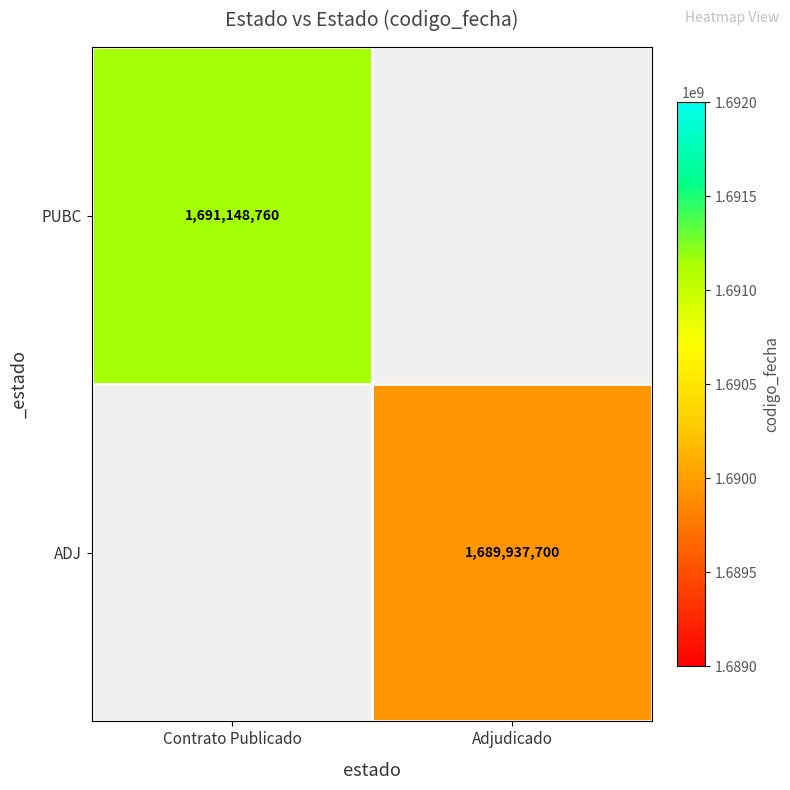

The value of ADJ at Adjudicado is 1689937700. True or false?

True